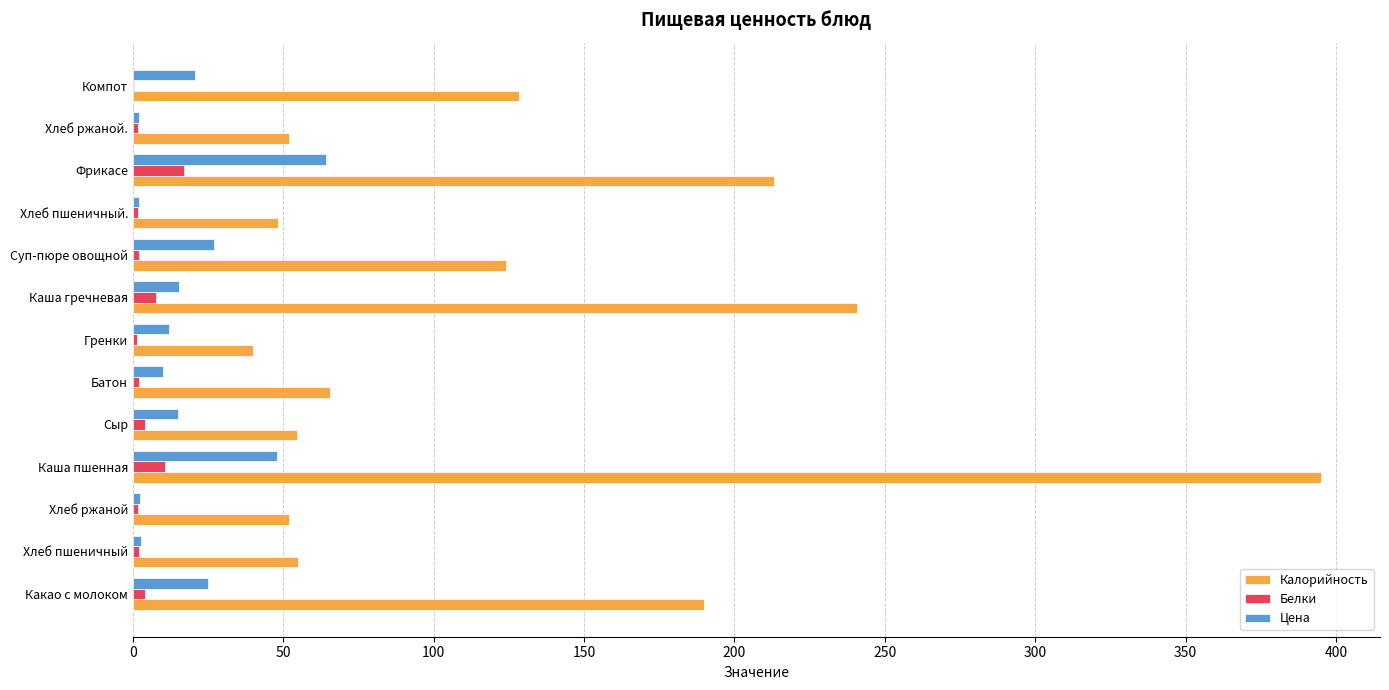

What is the sum of all Калорийность values?

1658.0